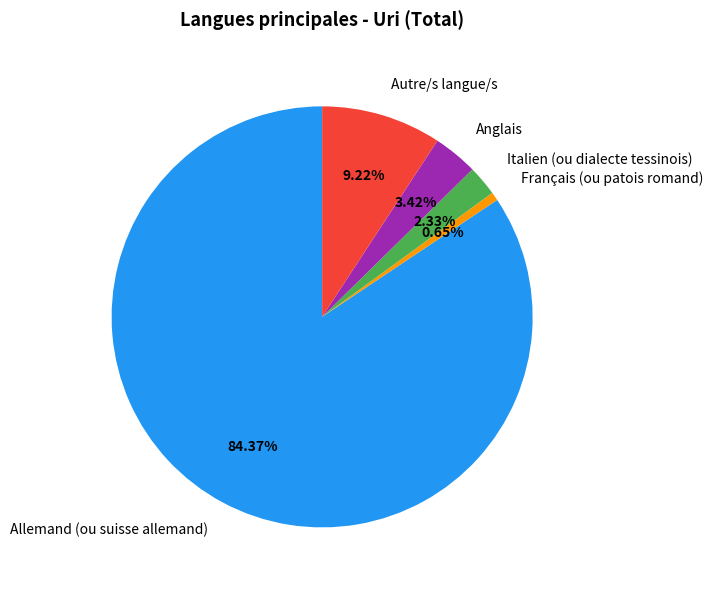

Which slice represents more than half of the pie?

Allemand (ou suisse allemand)